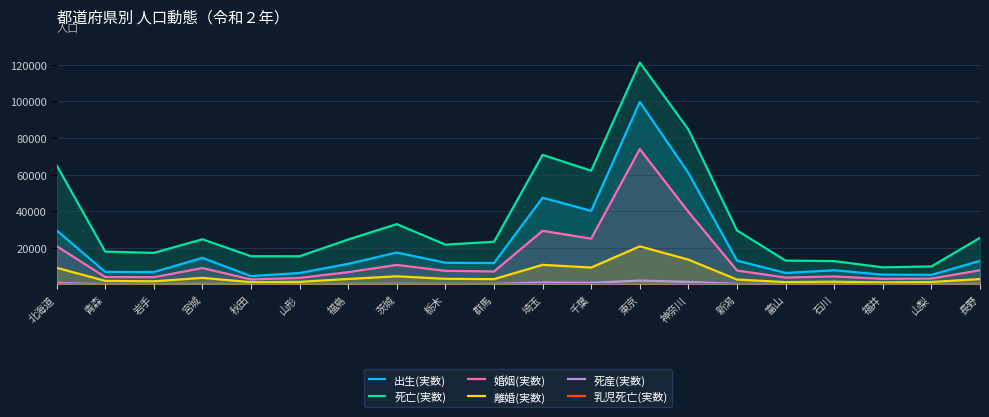

The value of 出生(実数) at 山梨 is 5184. True or false?

True